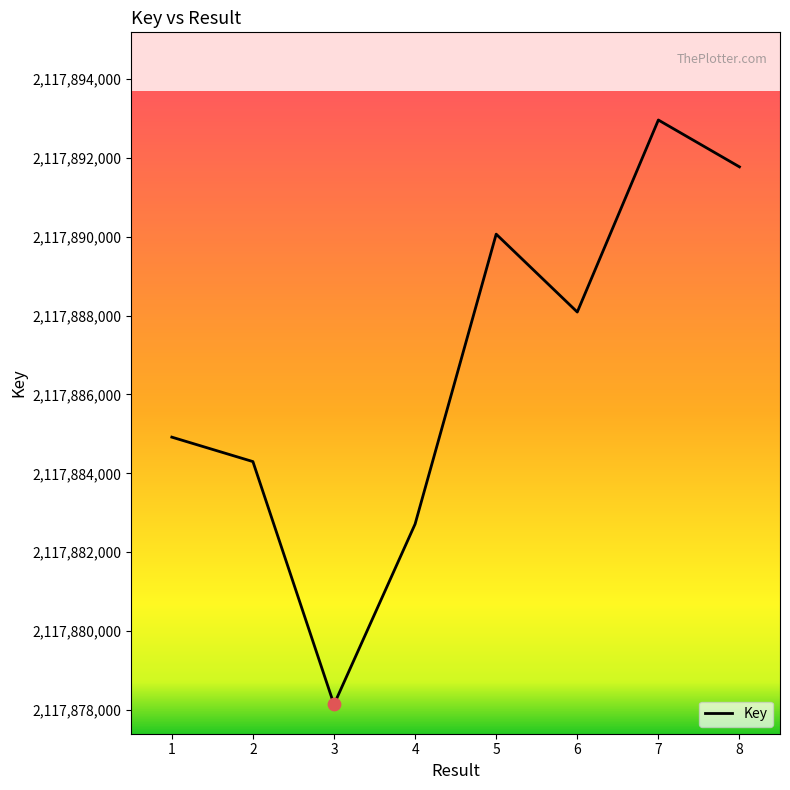

What is the ratio of the value at 2 to the value at 1?

1.0